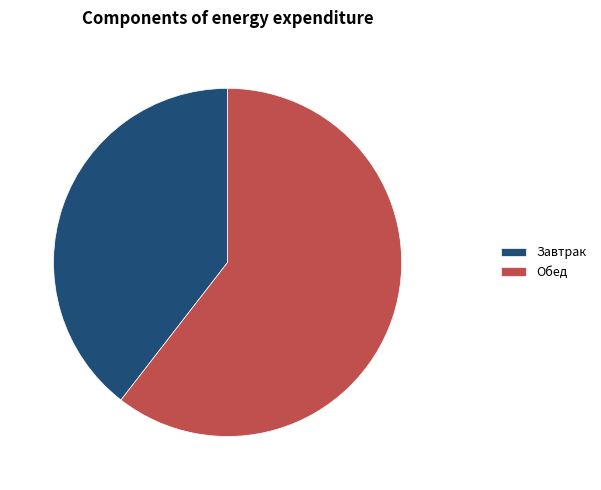

Is the sum of Завтрак and Обед greater than half?

Yes